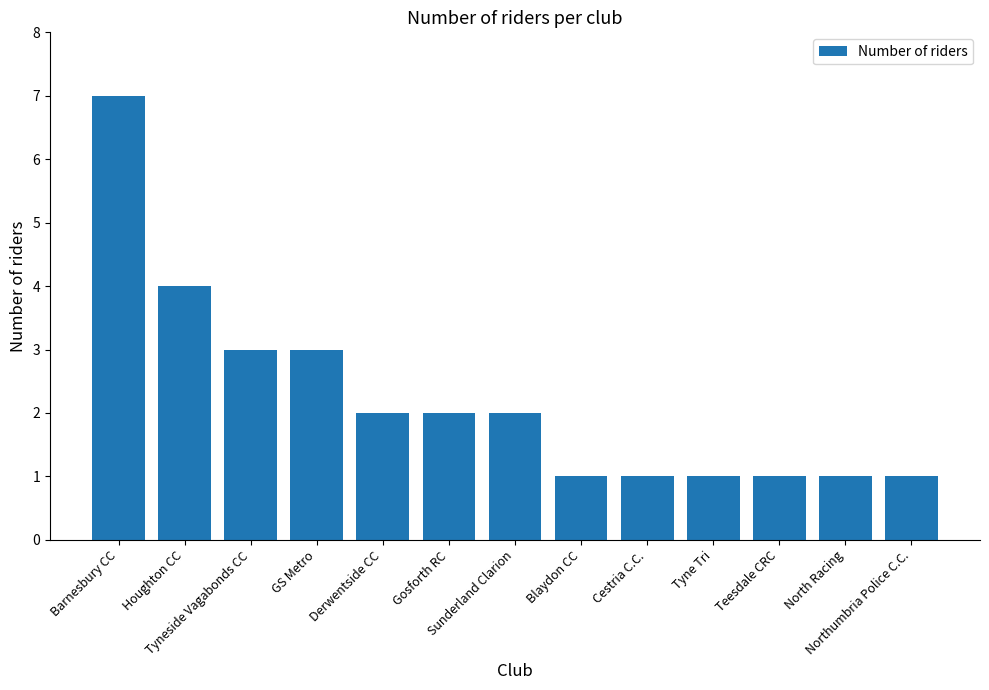

Count the values in the range 1 to 3.

11